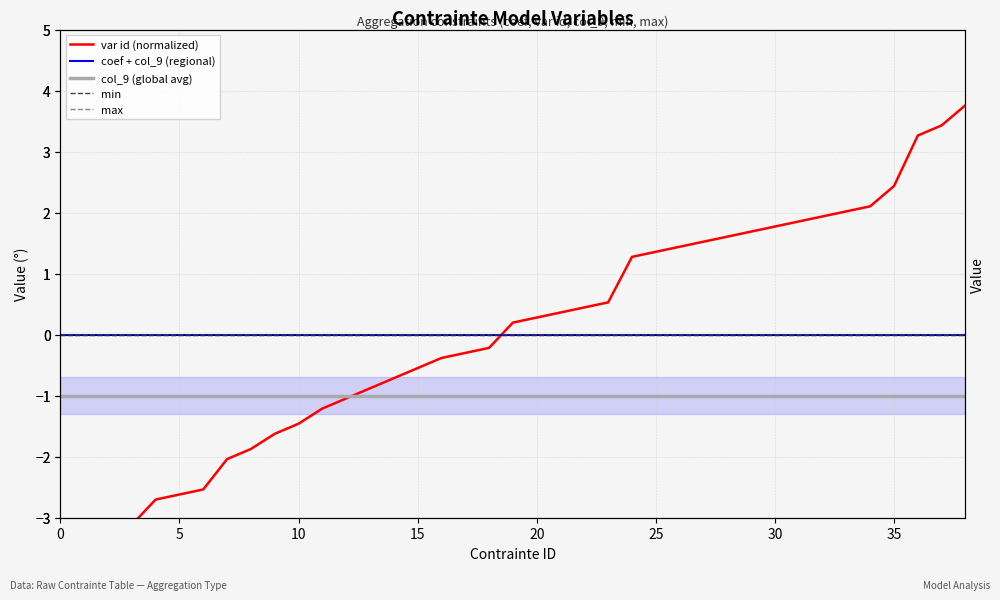

Reading left to right, extract all data points from this chart.

var id (normalized): -3.5	-3.3	-3.2	-3.1	-2.7	-2.6	-2.5	-2.0	-1.9	-1.6	-1.5	-1.2	-1.0	-0.9	-0.7	-0.5	-0.4	-0.3	-0.2	0.2	0.3	0.4	0.4	0.5	1.3	1.4	1.4	1.5	1.6	1.7	1.8	1.9	1.9	2.0	2.1	2.4	3.3	3.4	3.8
coef + col_9 (regional): 0.0	0.0	0.0	0.0	0.0	0.0	0.0	0.0	0.0	0.0	0.0	0.0	0.0	0.0	0.0	0.0	0.0	0.0	0.0	0.0	0.0	0.0	0.0	0.0	0.0	0.0	0.0	0.0	0.0	0.0	0.0	0.0	0.0	0.0	0.0	0.0	0.0	0.0	0.0
col_9 (global avg): -1.0	-1.0	-1.0	-1.0	-1.0	-1.0	-1.0	-1.0	-1.0	-1.0	-1.0	-1.0	-1.0	-1.0	-1.0	-1.0	-1.0	-1.0	-1.0	-1.0	-1.0	-1.0	-1.0	-1.0	-1.0	-1.0	-1.0	-1.0	-1.0	-1.0	-1.0	-1.0	-1.0	-1.0	-1.0	-1.0	-1.0	-1.0	-1.0
min: 0.0	0.0	0.0	0.0	0.0	0.0	0.0	0.0	0.0	0.0	0.0	0.0	0.0	0.0	0.0	0.0	0.0	0.0	0.0	0.0	0.0	0.0	0.0	0.0	0.0	0.0	0.0	0.0	0.0	0.0	0.0	0.0	0.0	0.0	0.0	0.0	0.0	0.0	0.0
max: 0.0	0.0	0.0	0.0	0.0	0.0	0.0	0.0	0.0	0.0	0.0	0.0	0.0	0.0	0.0	0.0	0.0	0.0	0.0	0.0	0.0	0.0	0.0	0.0	0.0	0.0	0.0	0.0	0.0	0.0	0.0	0.0	0.0	0.0	0.0	0.0	0.0	0.0	0.0